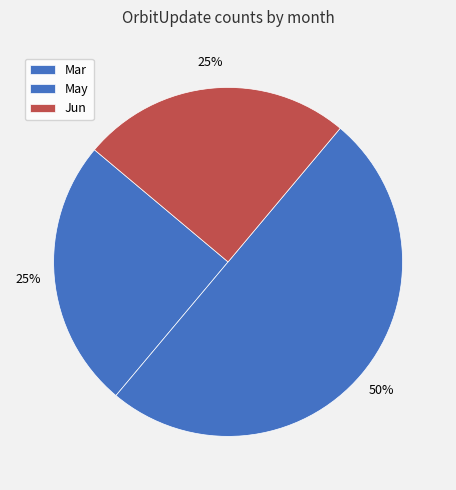

What is the largest slice in the pie chart?

May